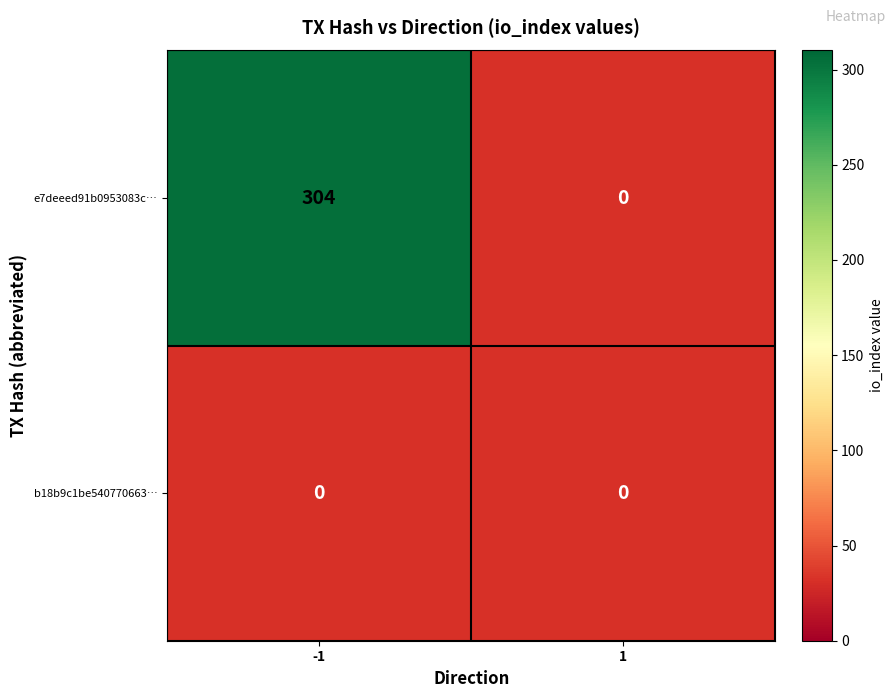

How many distinct data groups are displayed?

2